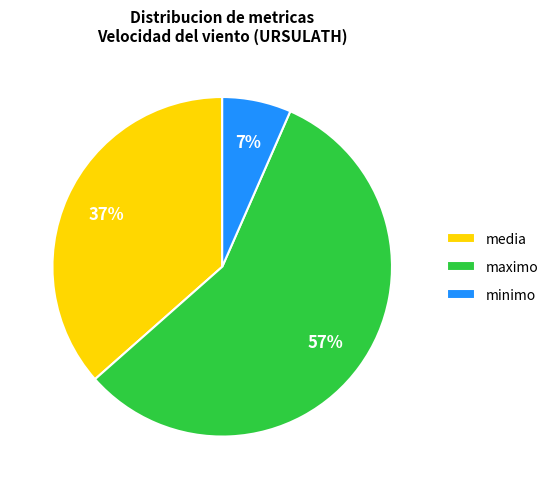

To the nearest percent, what is the difference between the largest and smallest slice percentages?

50%